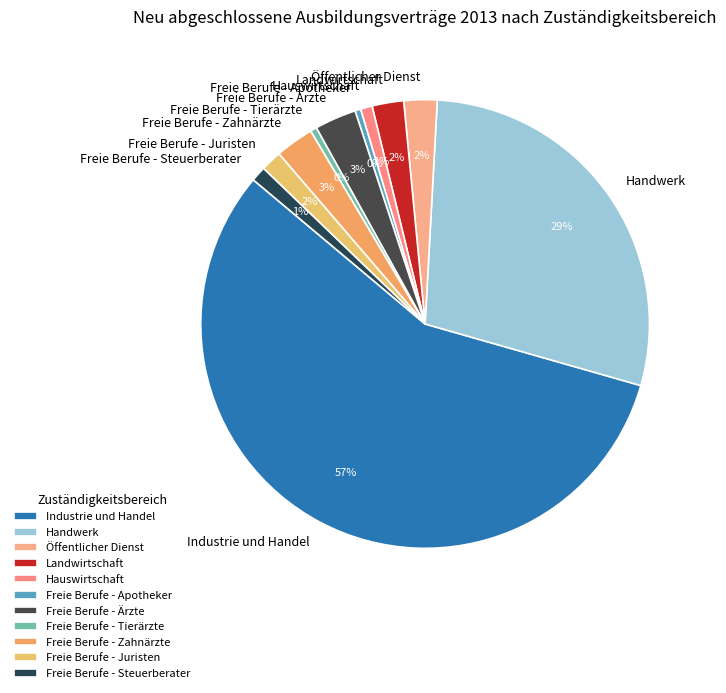

Which category has the biggest portion of the pie?

Industrie und Handel